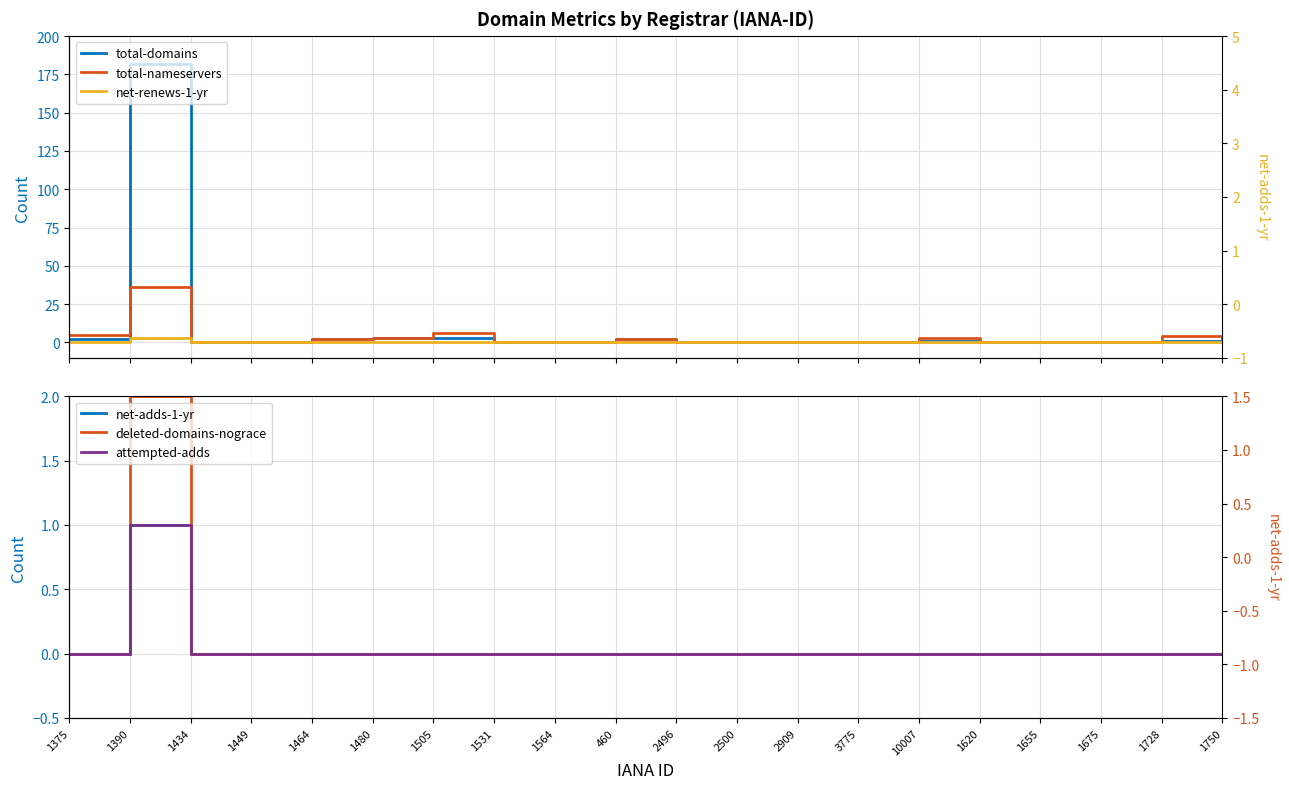

Is the value of net-adds-1-yr at 1375 greater than the value of net-renews-1-yr at 1655?

No